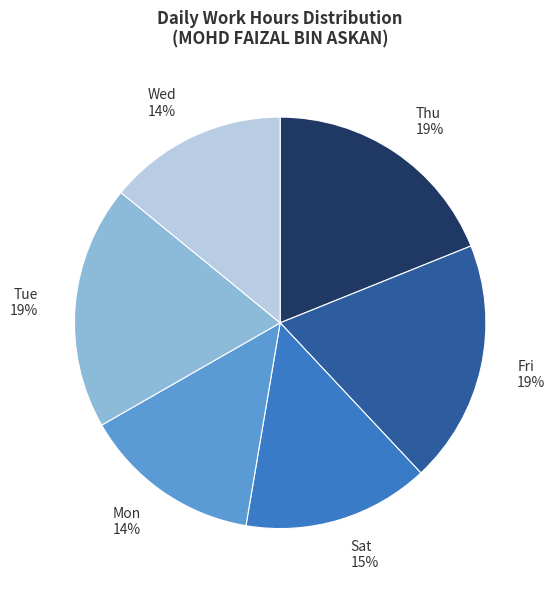

True or false: Fri 19% accounts for 7% of the total.

False